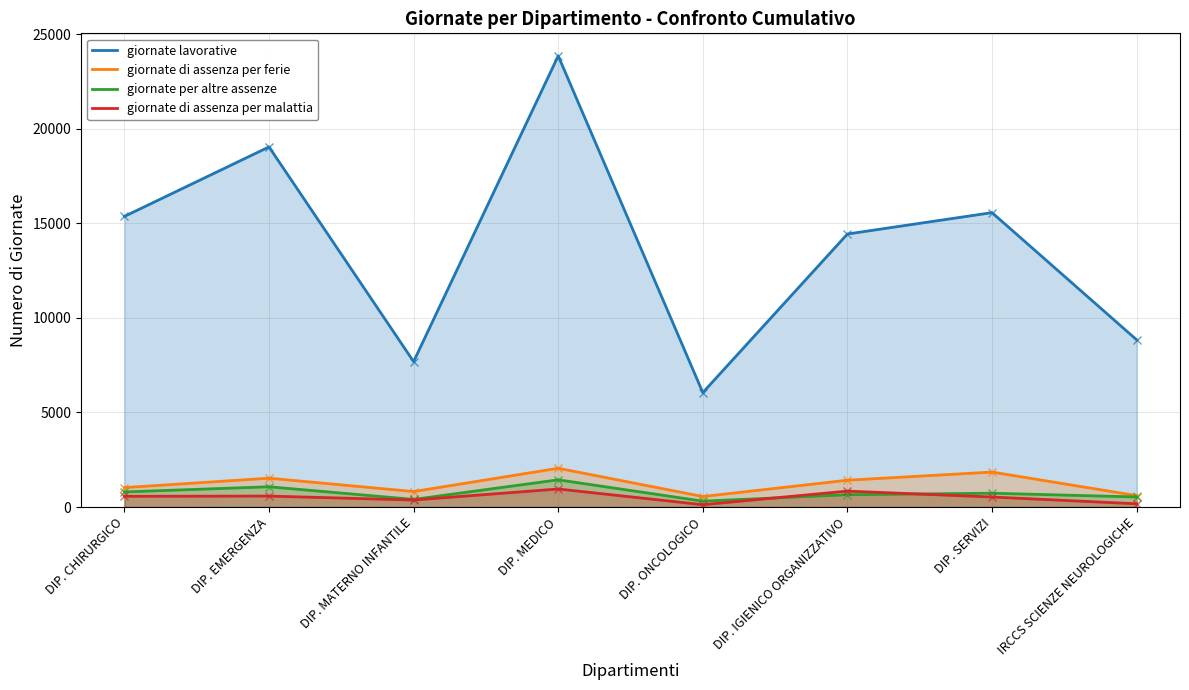

Does the chart have visible grid lines?

Yes